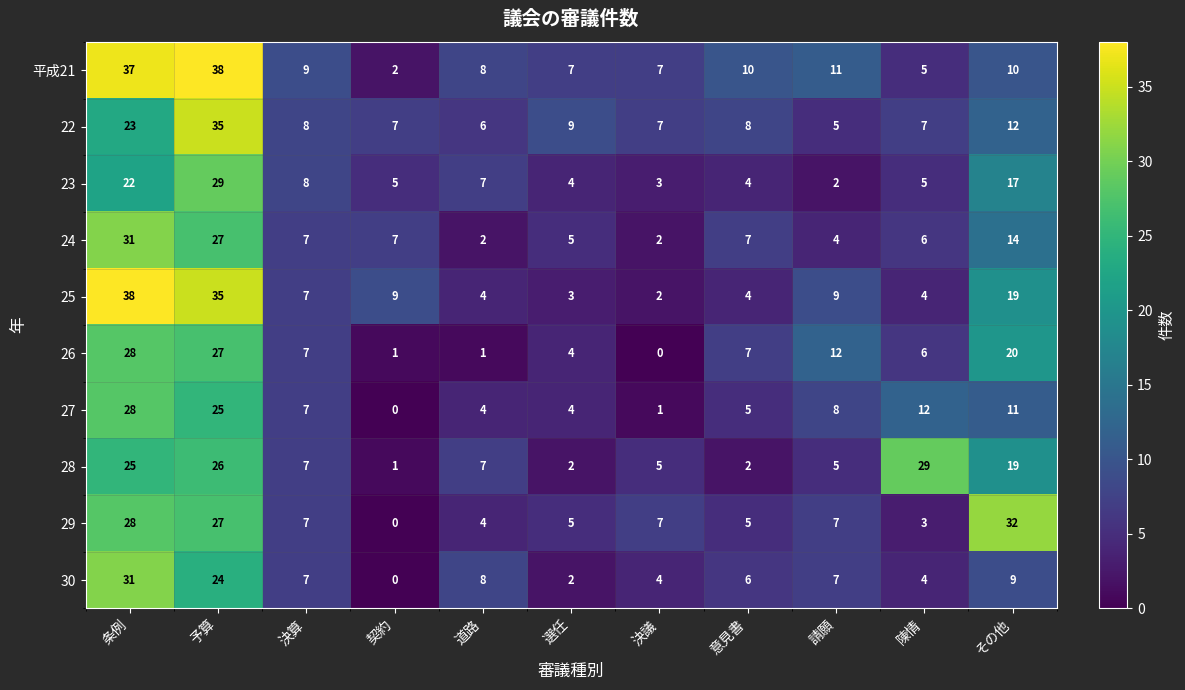

How many series are shown in this chart?

10